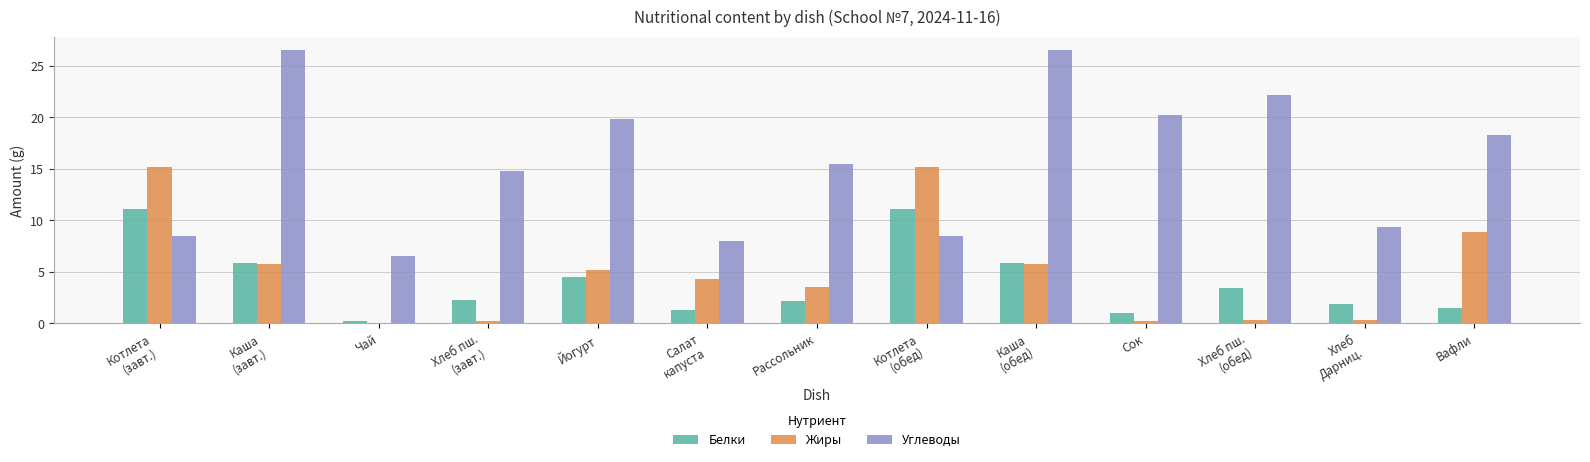

What is the sum of all Углеводы values?

204.4